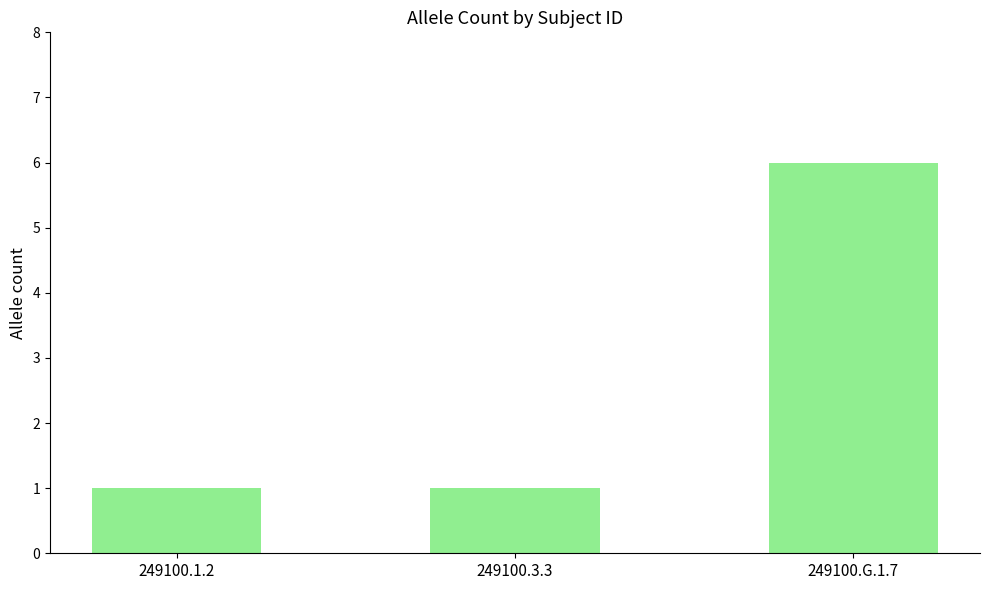

What is the value of the 2nd bar from the left?

1